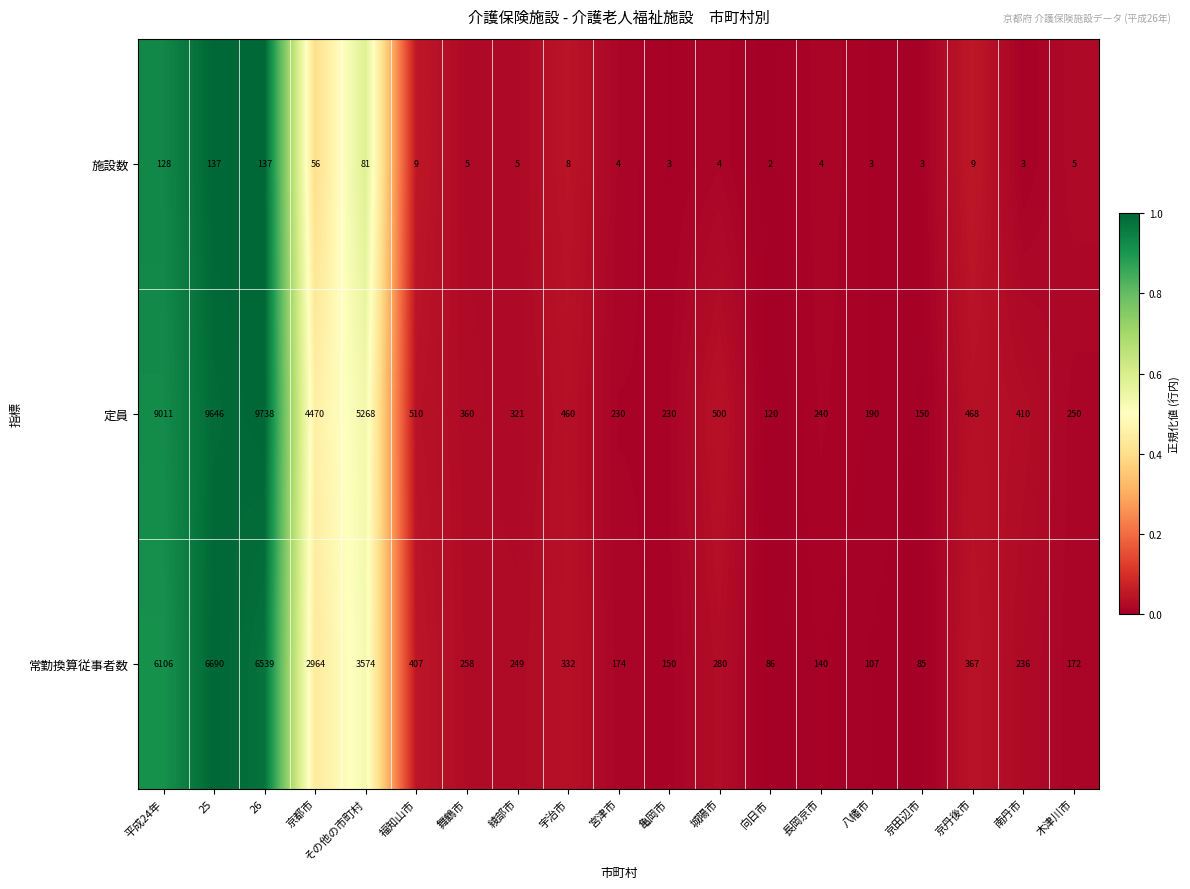

Between 京田辺市 and 木津川市, which series saw the biggest shift?

定員